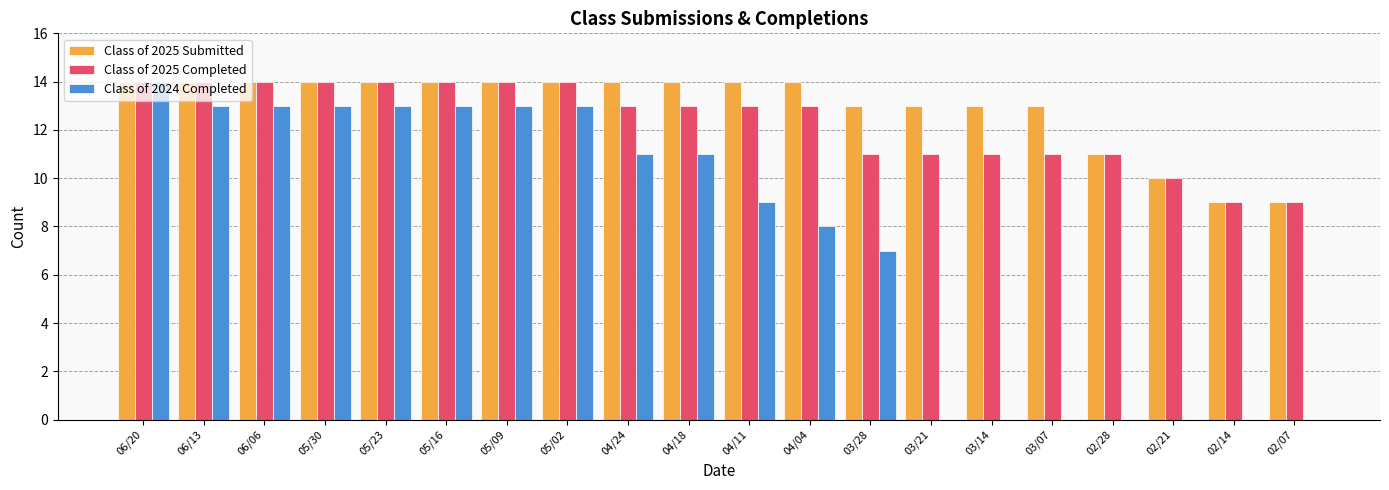

At which label does Class of 2024 Completed reach its peak?

06/20